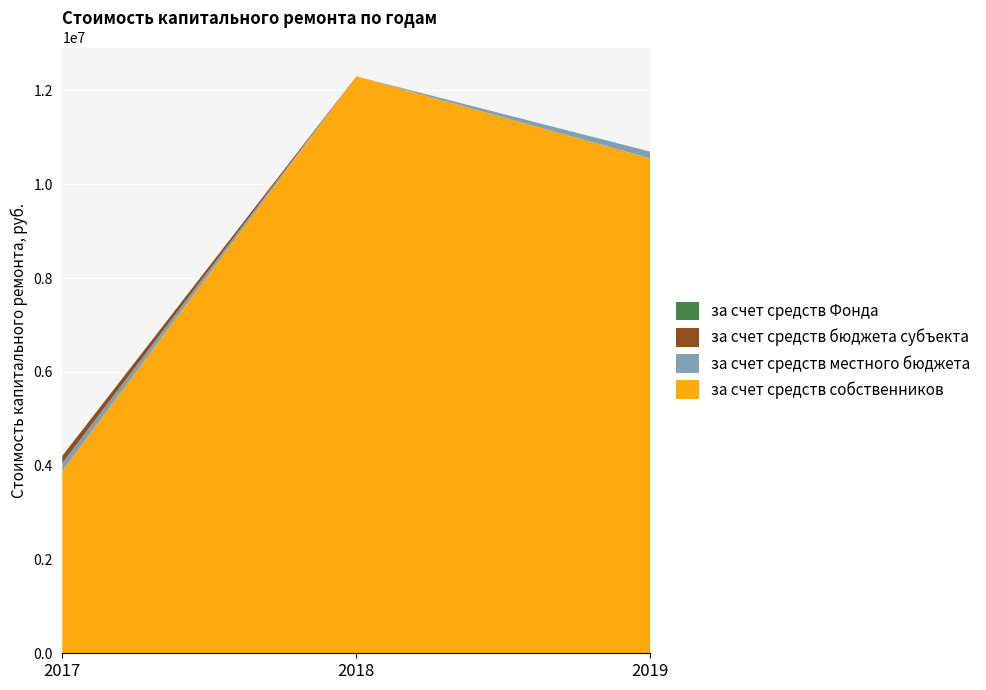

Reading left to right, what are all the values shown in this chart?

за счет средств собственников: 3889187.9	12299289.1	10550714.6
за счет средств местного бюджета: 165374.0	0.0	143884.0
за счет средств бюджета субъекта: 155423.2	0.0	0.0
за счет средств Фонда: 0.0	0.0	0.0